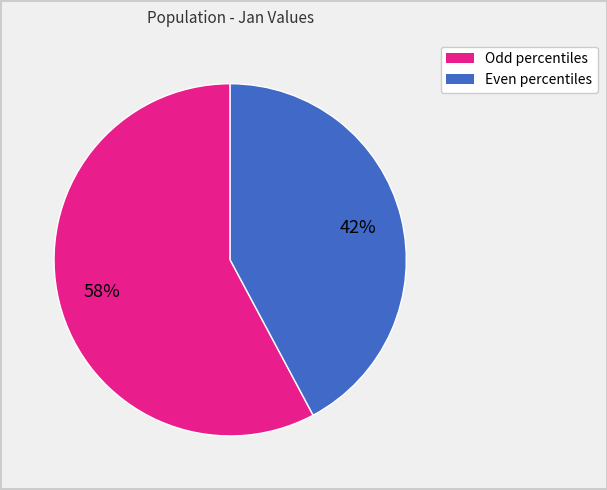

To the nearest percent, what is the average slice percentage?

50%